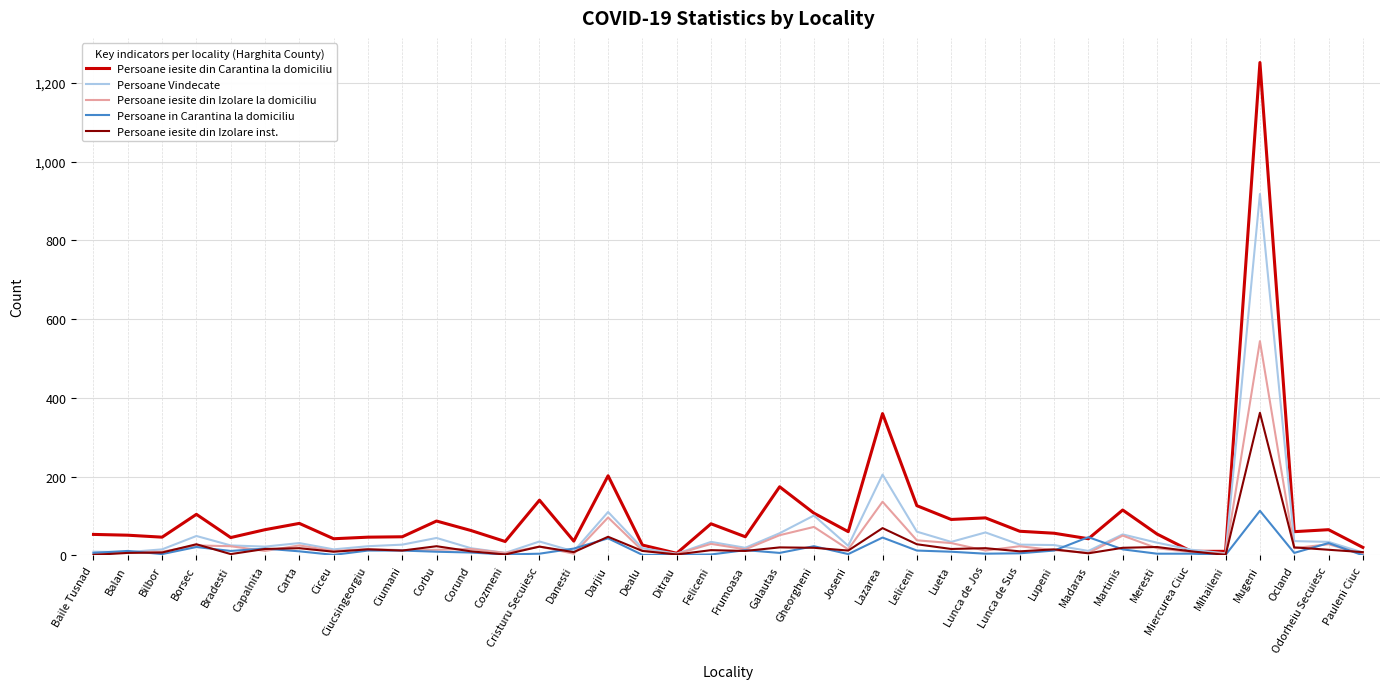

What position from the right is Dealu?

22